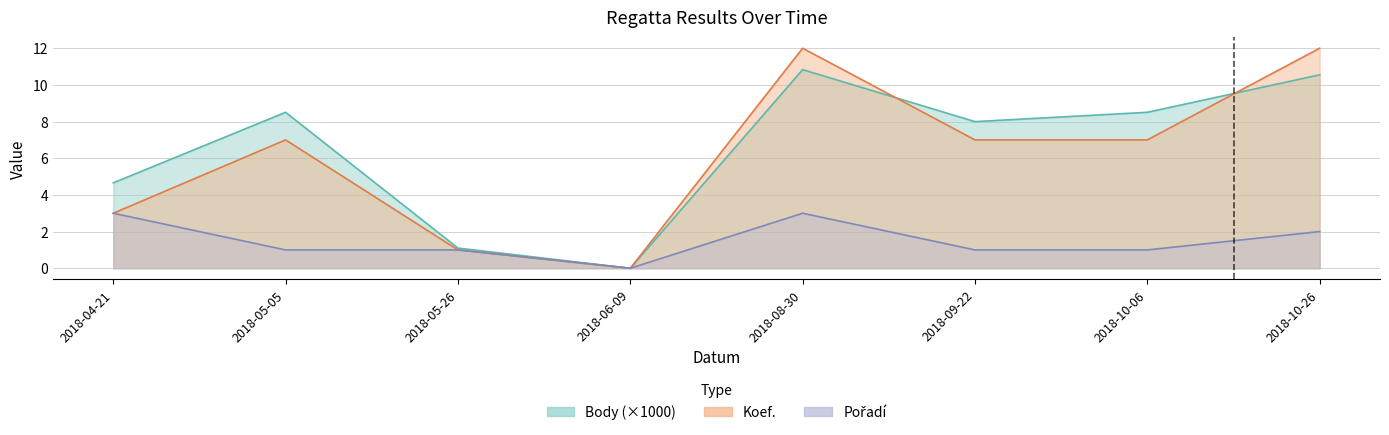

What is the label of the 5th point from the left?

2018-08-30